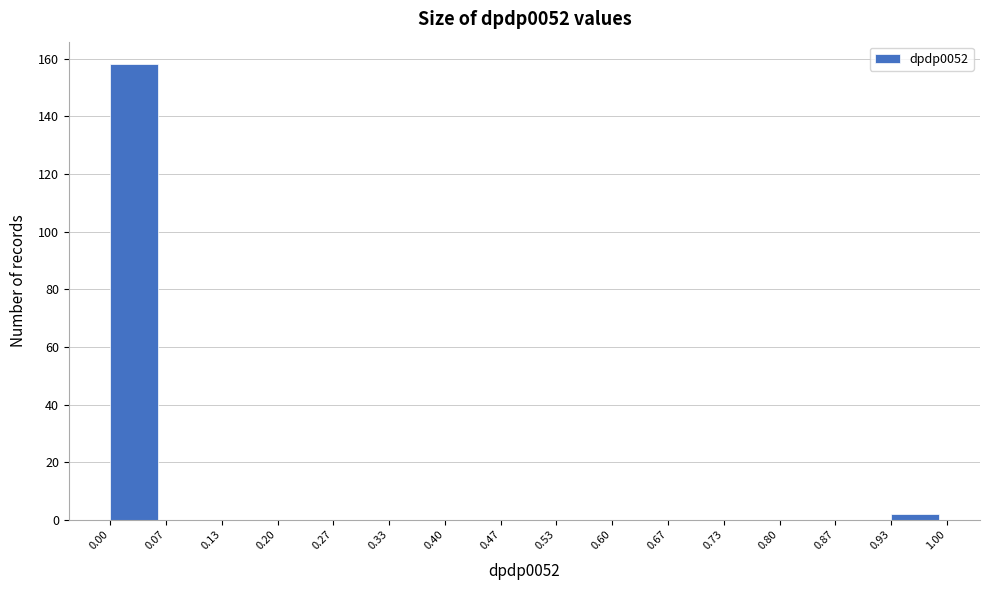

Over which range of the x-axis is the bar tallest?

0.00 to 0.07